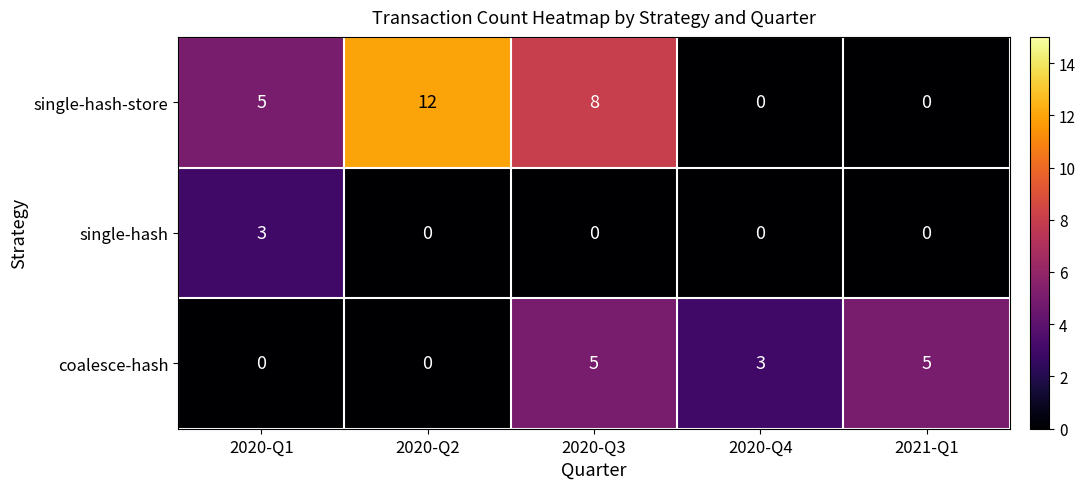

At which category does the chart reach its peak across all series?

2020-Q2